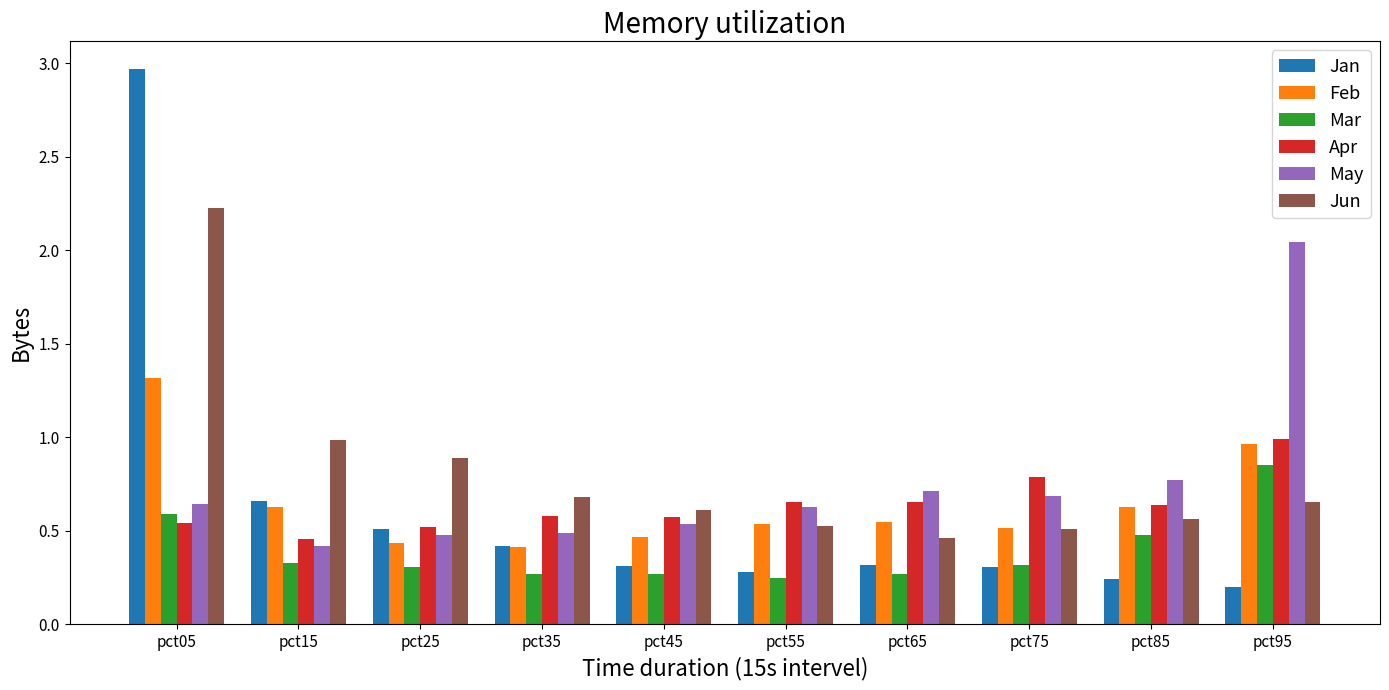

What is the difference between the maximum and minimum values in the Jan series?

2.8